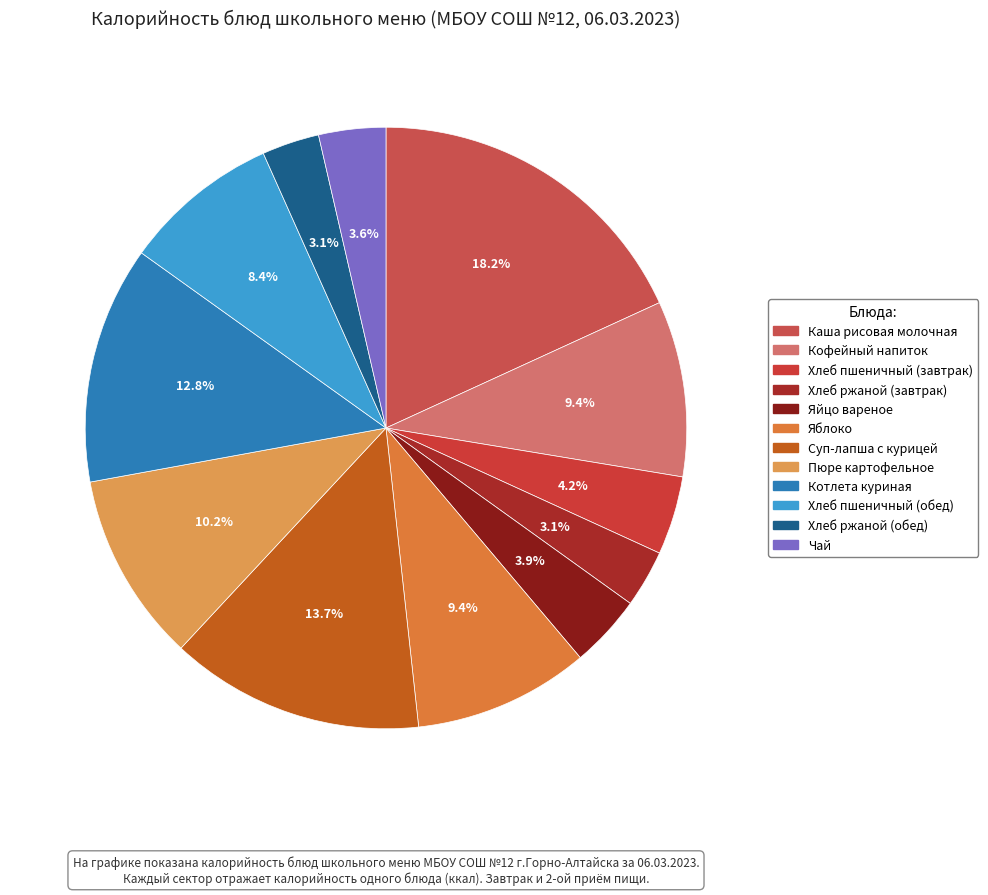

How many segments does this pie chart have?

12